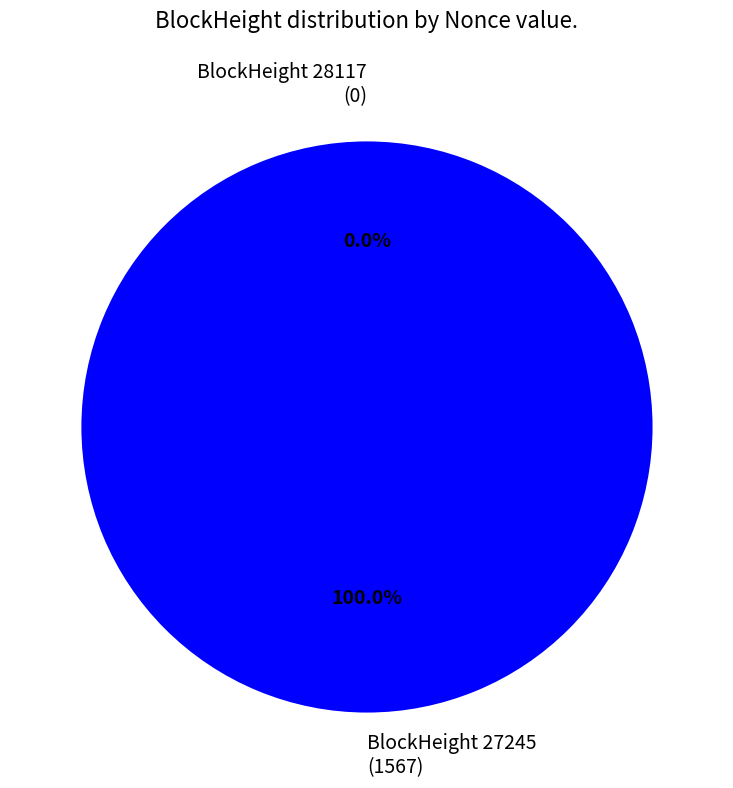

Rank the categories by value from lowest to highest.

28117, 27245